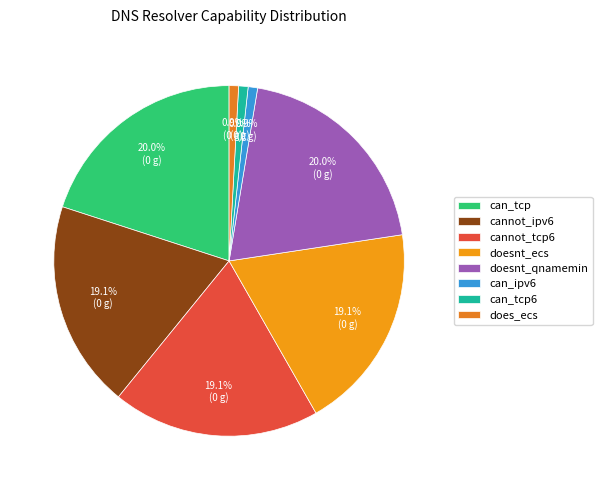

True or false: can_ipv6 accounts for 7% of the total.

False